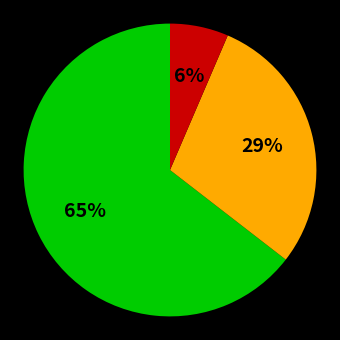

To the nearest percent, what is the average slice percentage?

33%